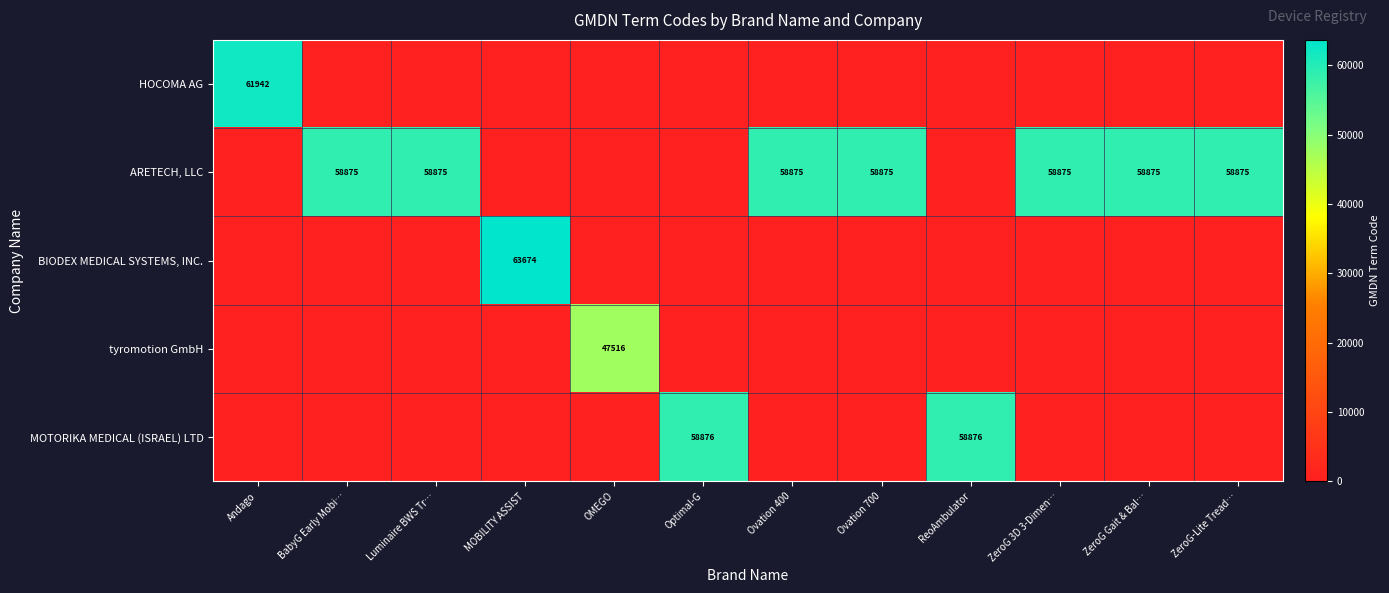

Is it true that MOTORIKA MEDICAL (ISRAEL) LTD equals 32421 at Optimal-G?

False